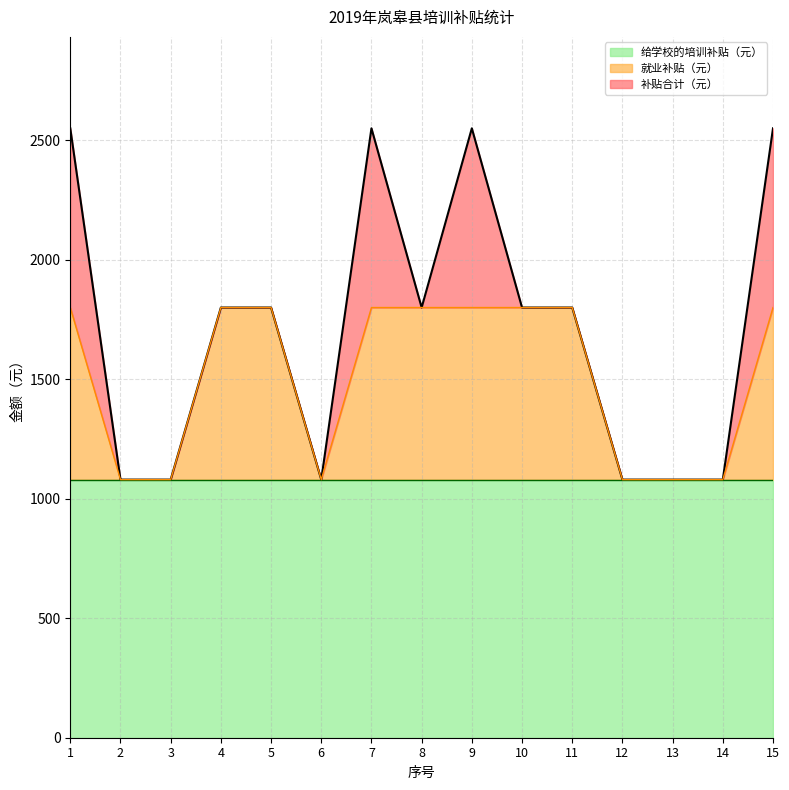

Between 15 and 8, which is larger?

15